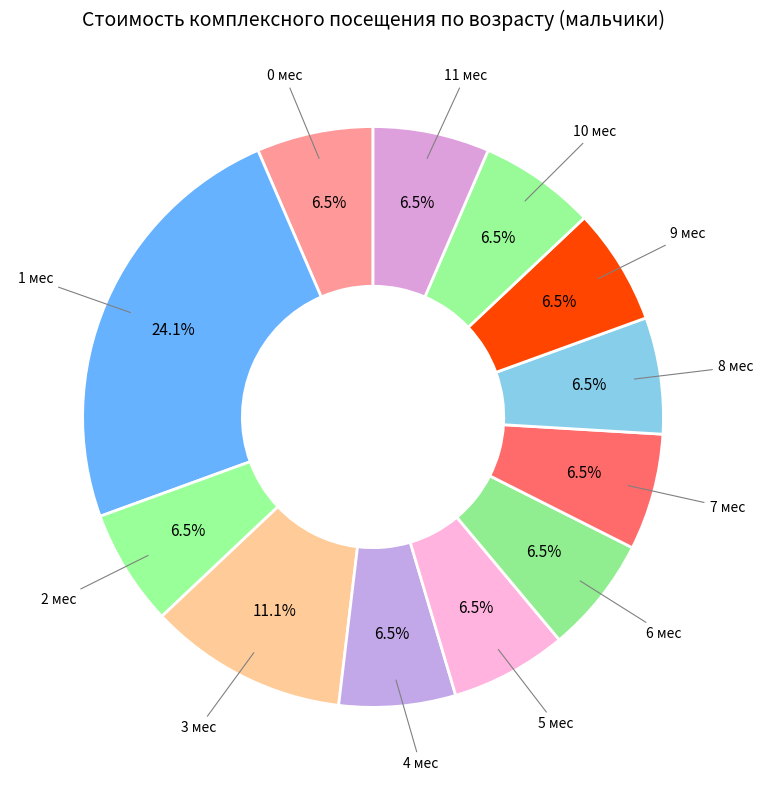

Rank the categories by value from highest to lowest.

1 мес, 3 мес, 0 мес, 2 мес, 4 мес, 5 мес, 6 мес, 7 мес, 8 мес, 9 мес, 10 мес, 11 мес